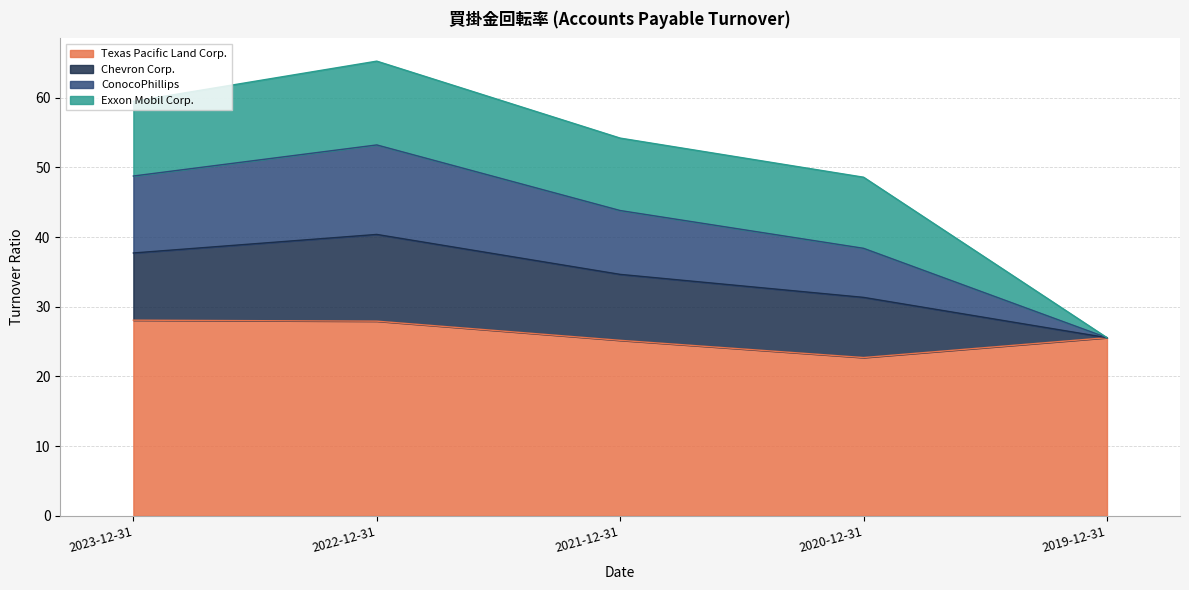

Does the chart display data point markers on the line(s)?

No